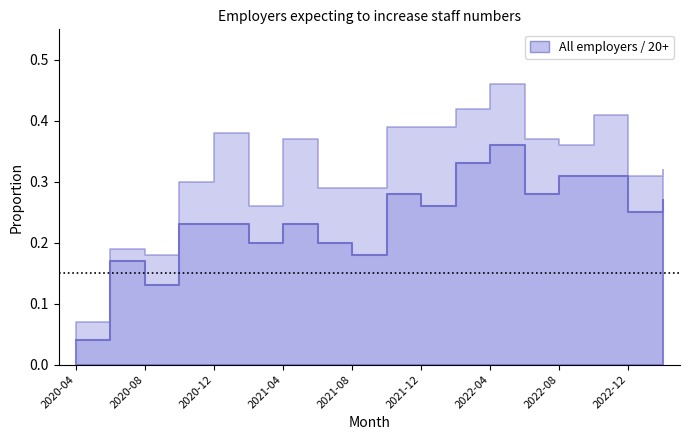

Which series has the widest spread of values?

20 employees or more